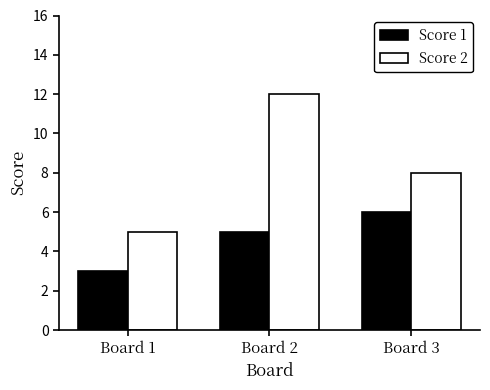

What are all the series names shown in the legend?

Score 1, Score 2